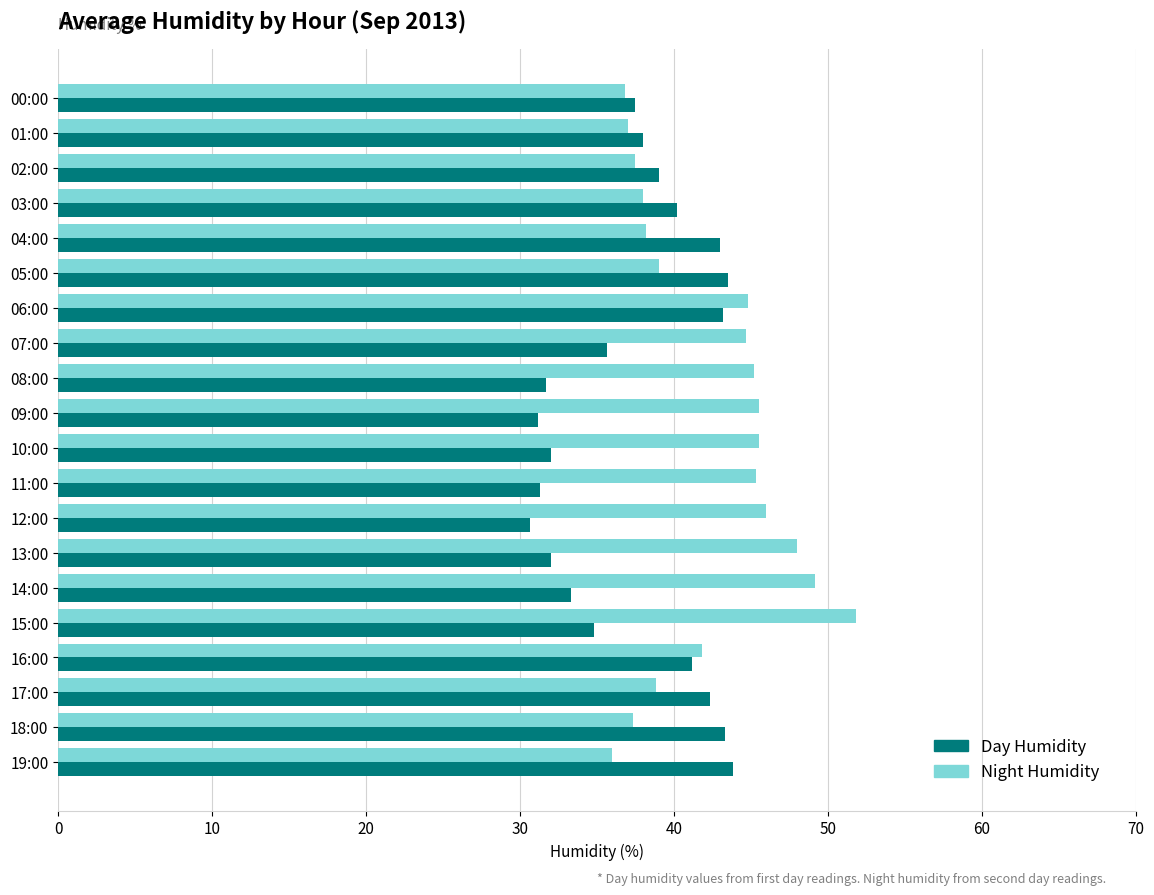

Which series has the widest spread of values?

Night Humidity